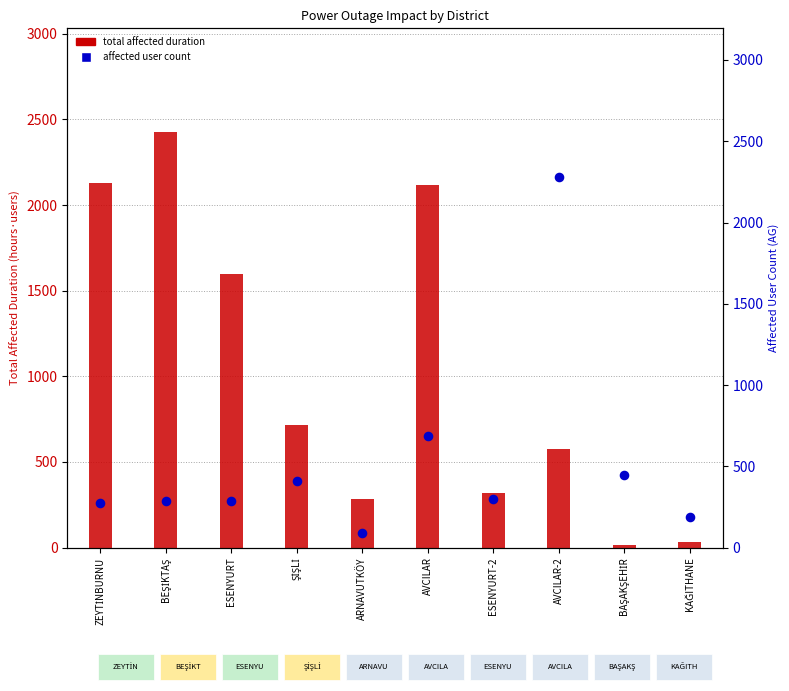

What are all the series names shown in the legend?

Total Affected Duration (OG+AG), Affected User Count (AG)